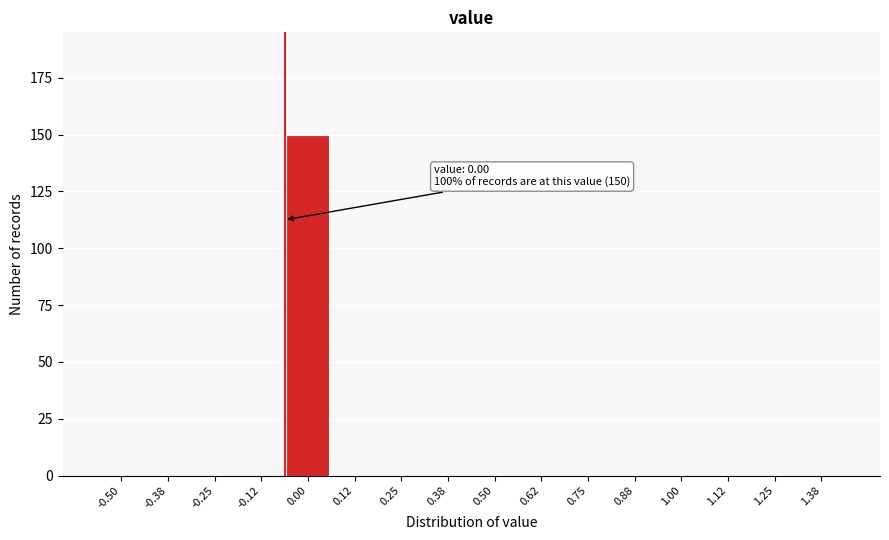

Reading right to left, extract all data points from this chart.

1.38=0	1.25=0	1.12=0	1.00=0	0.88=0	0.75=0	0.62=0	0.50=0	0.38=0	0.25=0	0.12=0	0.00=150	-0.12=0	-0.25=0	-0.38=0	-0.50=0